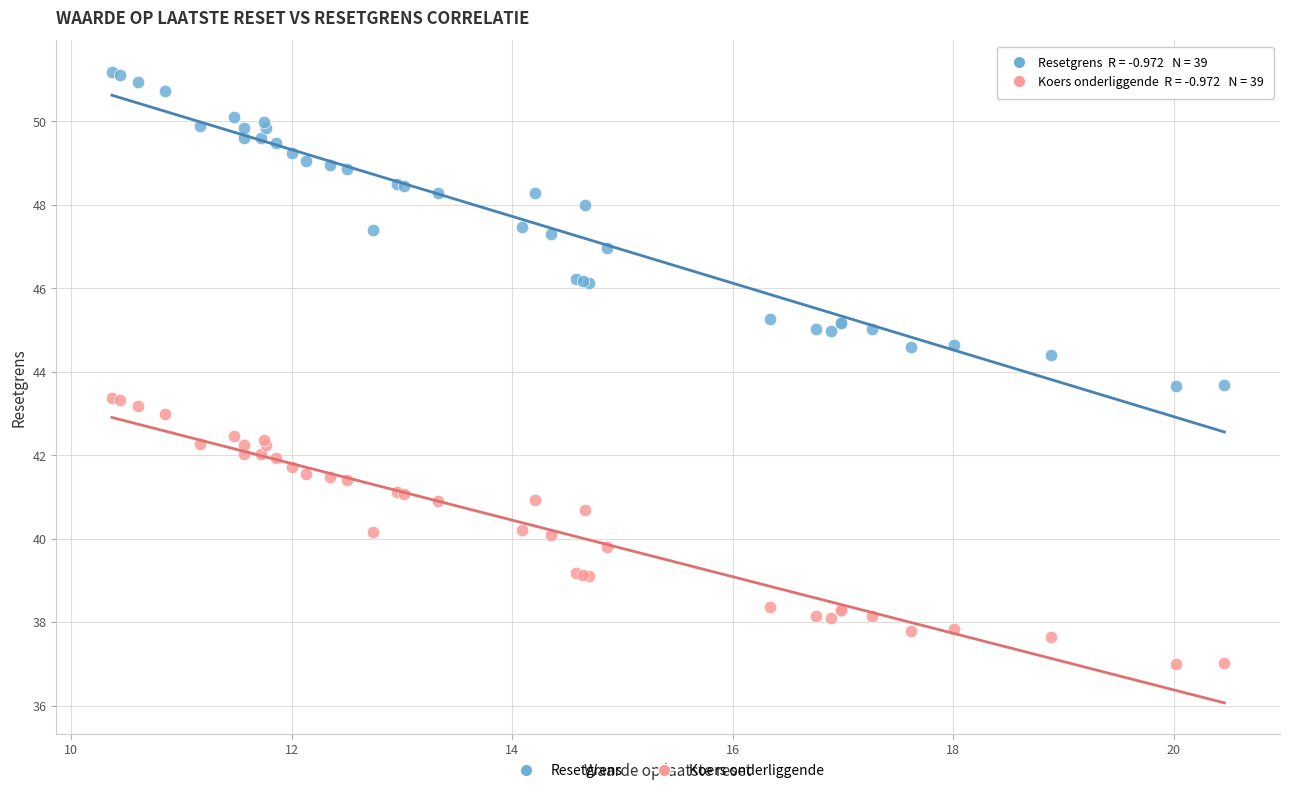

Which series contains the highest Y value?

Resetgrens